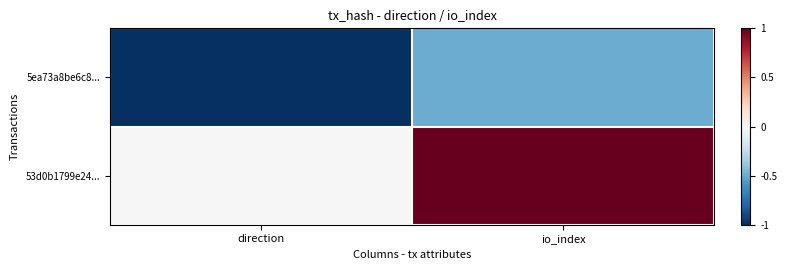

Reading left to right, what are all the values shown in this chart?

5ea73a8be6c8...: direction=-1.0	io_index=-0.5
53d0b1799e24...: direction=0.0	io_index=1.0